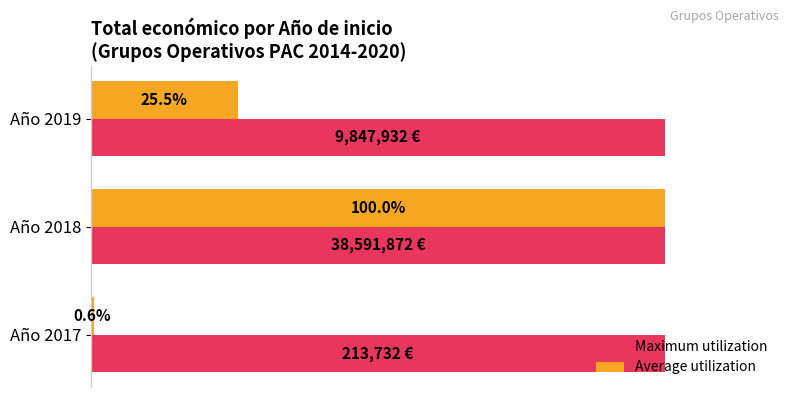

Which series changed the most between Año 2017 and Año 2018?

Average utilization